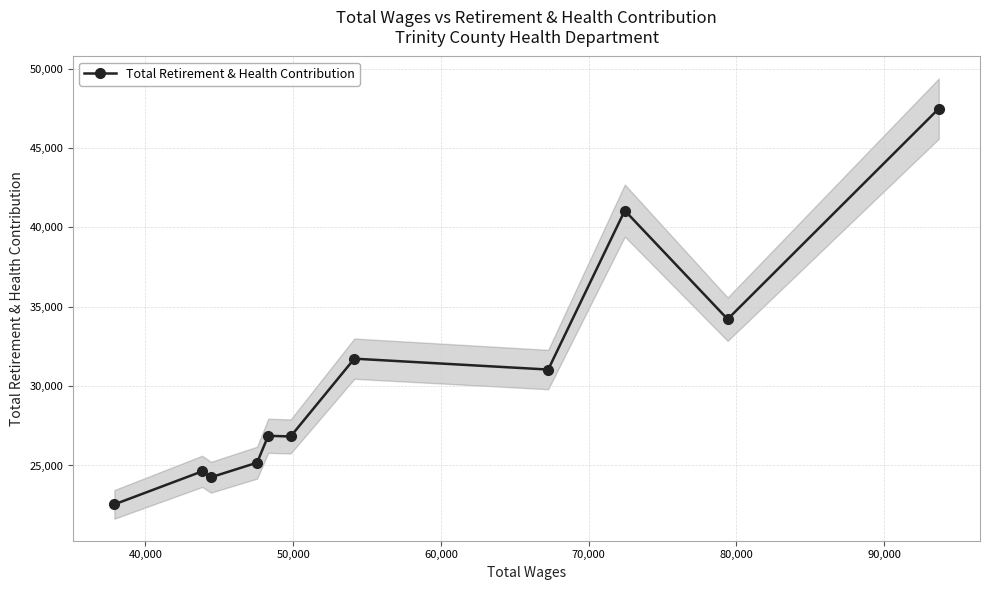

What is the lowest value of the Total Retirement & Health Contribution series?

22550